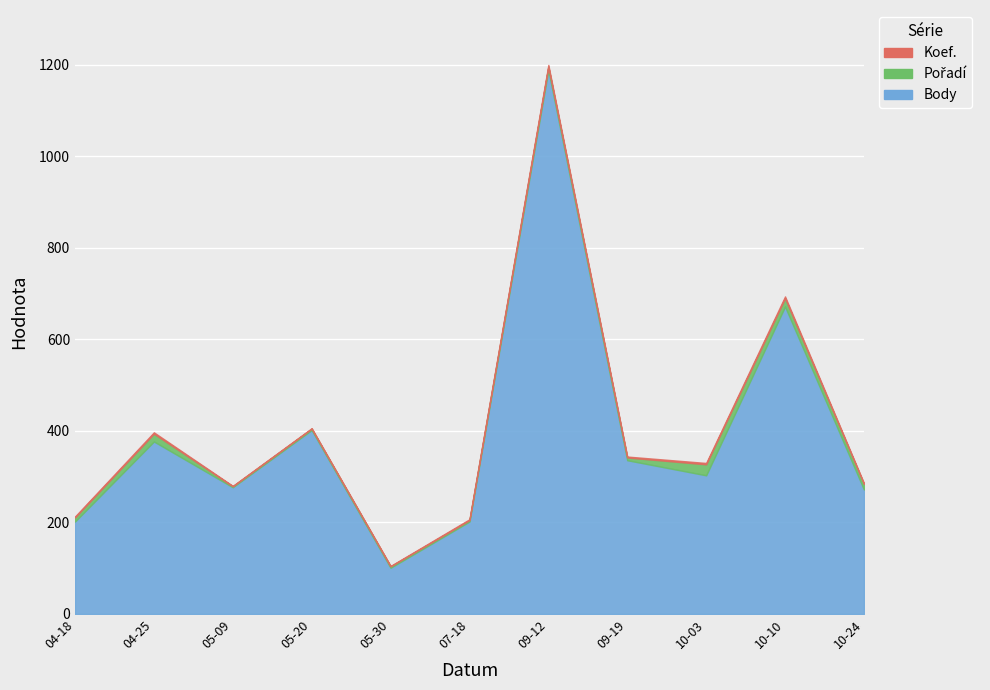

Which series has the largest total across all categories?

Body